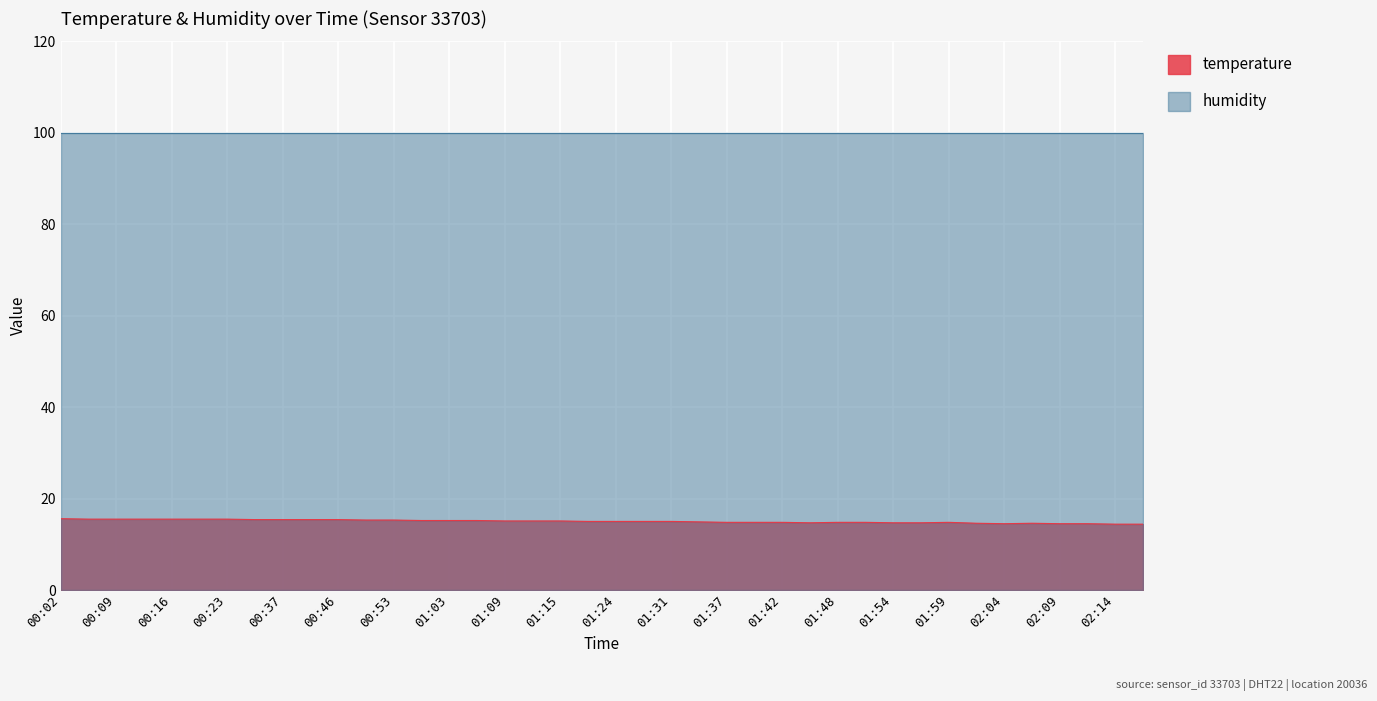

At 01:09, list the series in order from largest to smallest.

humidity, temperature